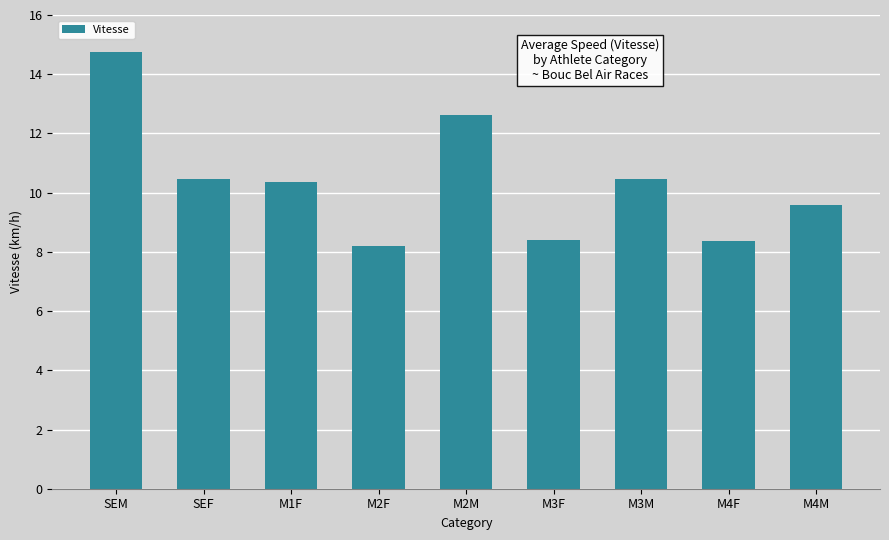

What is the value of the 4th bar from the left?

8.2